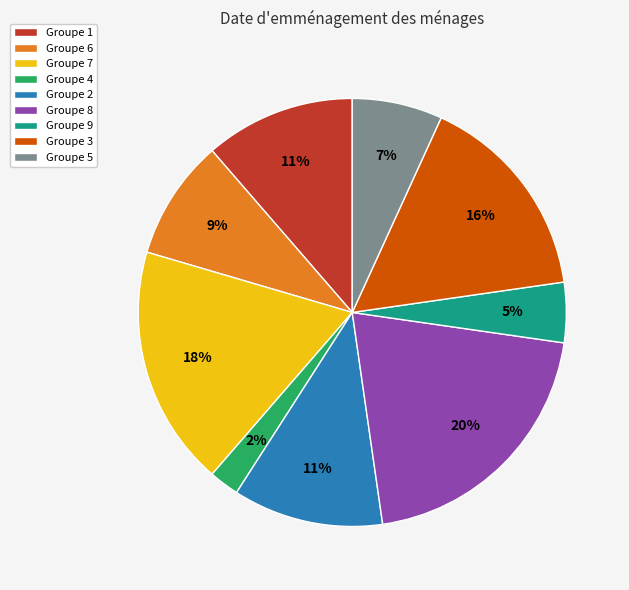

Which slice is the smallest?

Groupe 4